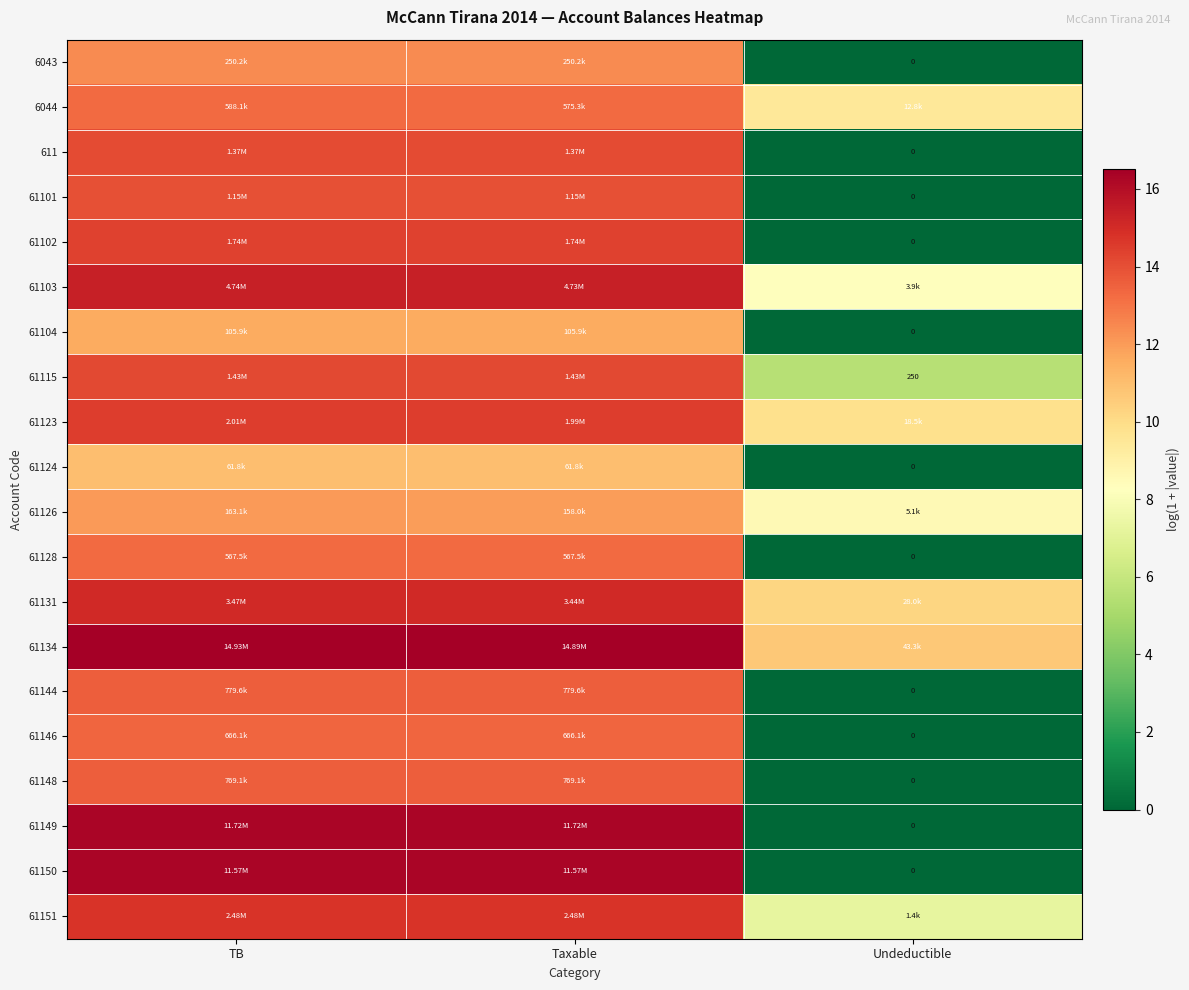

What is the sum of the 61134 values at TB and Undeductible?

27.2